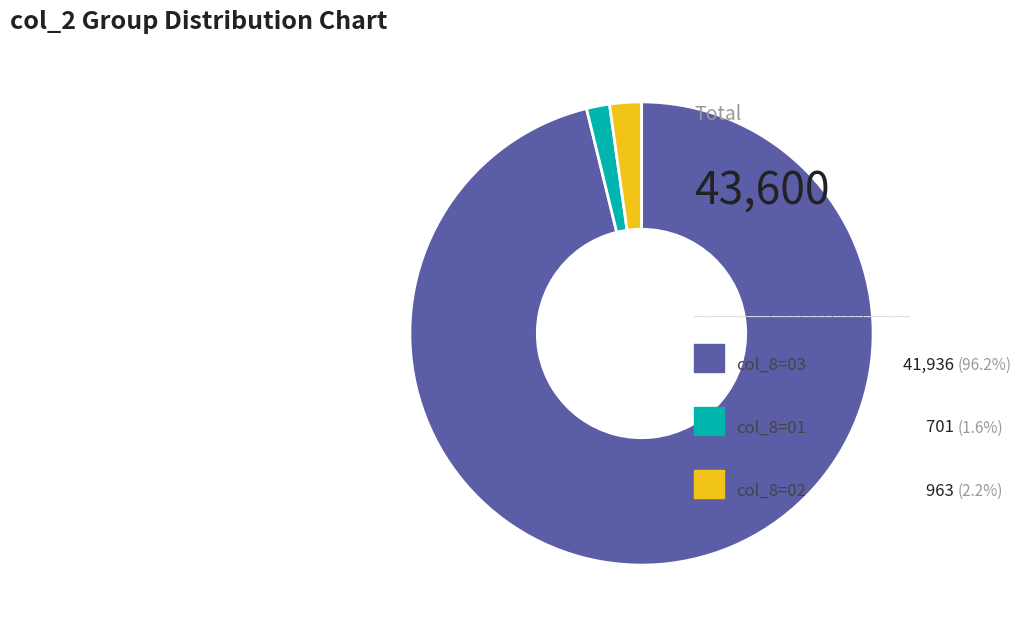

Is there a majority slice in this chart?

Yes